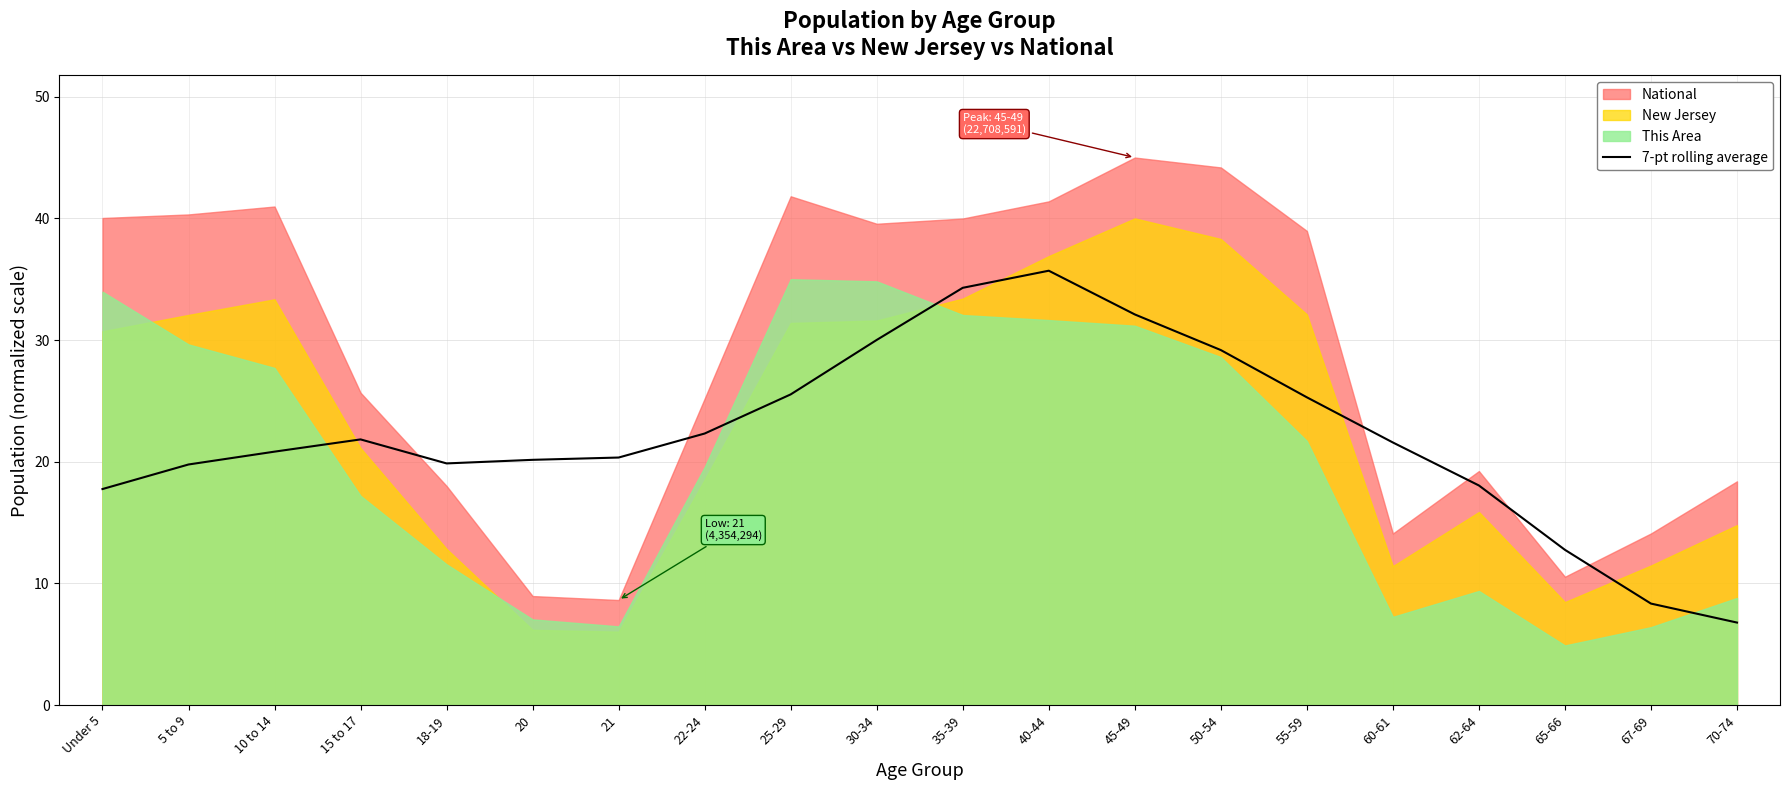

Is it true that 7-pt rolling average equals 35.1 at 22-24?

False